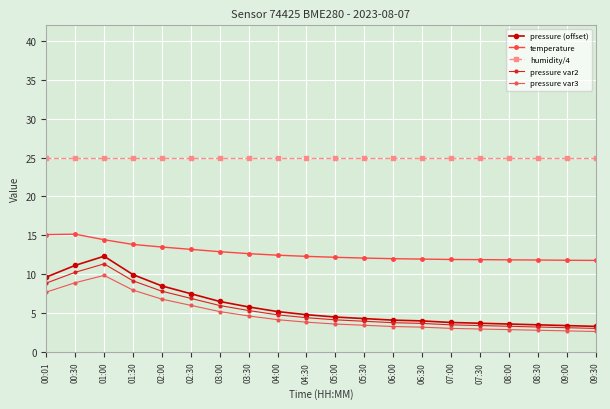

What is the greatest value displayed?

25.0